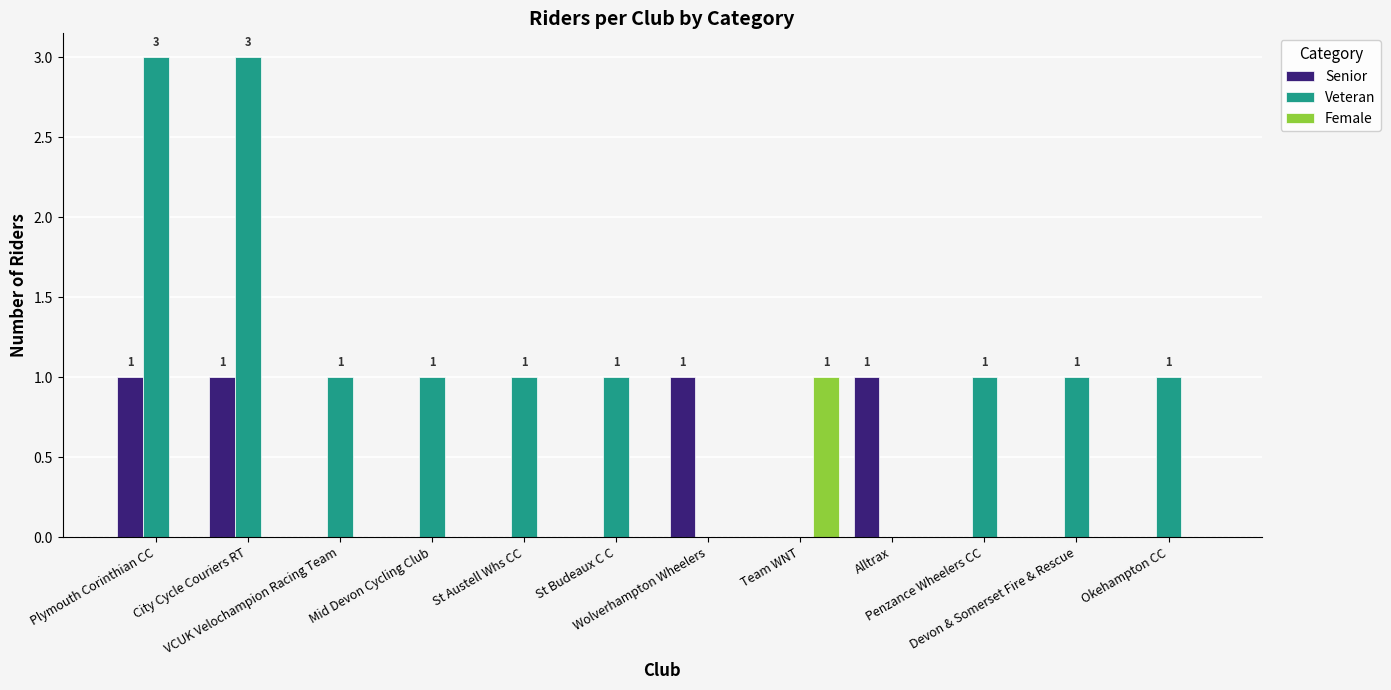

What are all the series names shown in the legend?

Senior, Veteran, Female